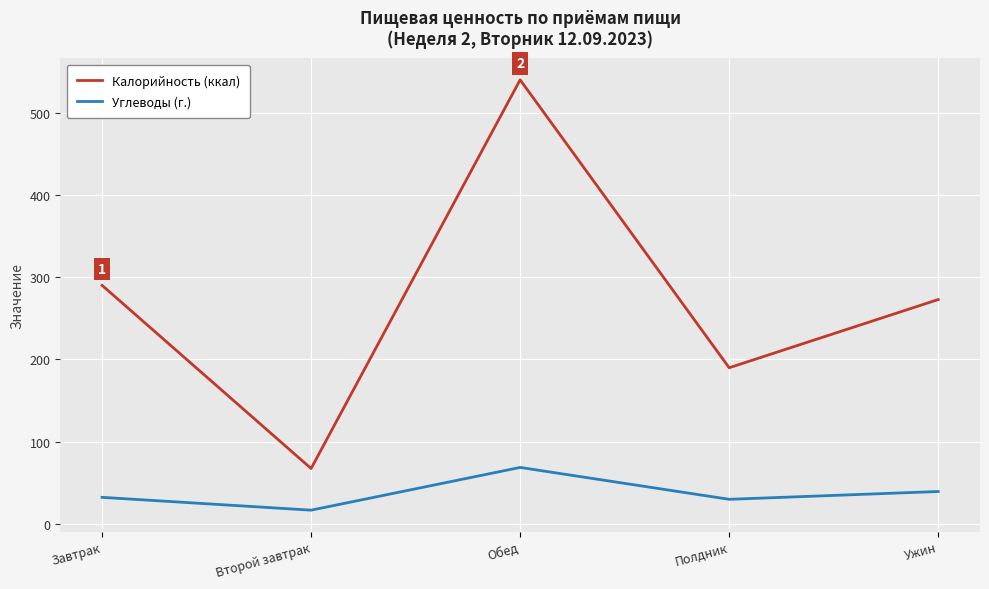

Which series has the largest total across all categories?

Калорийность (ккал)